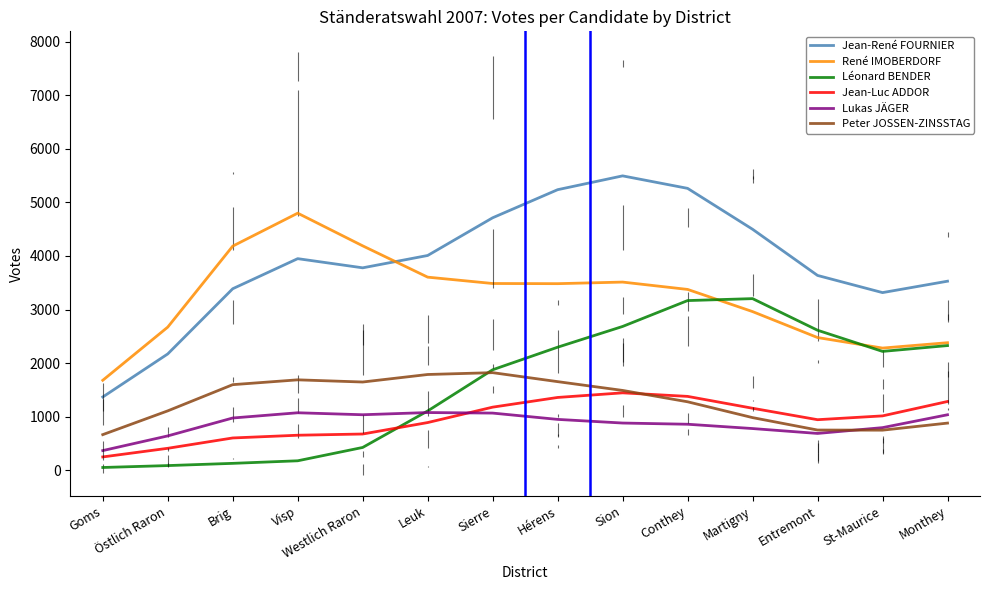

Count the number of categories in the chart.

14